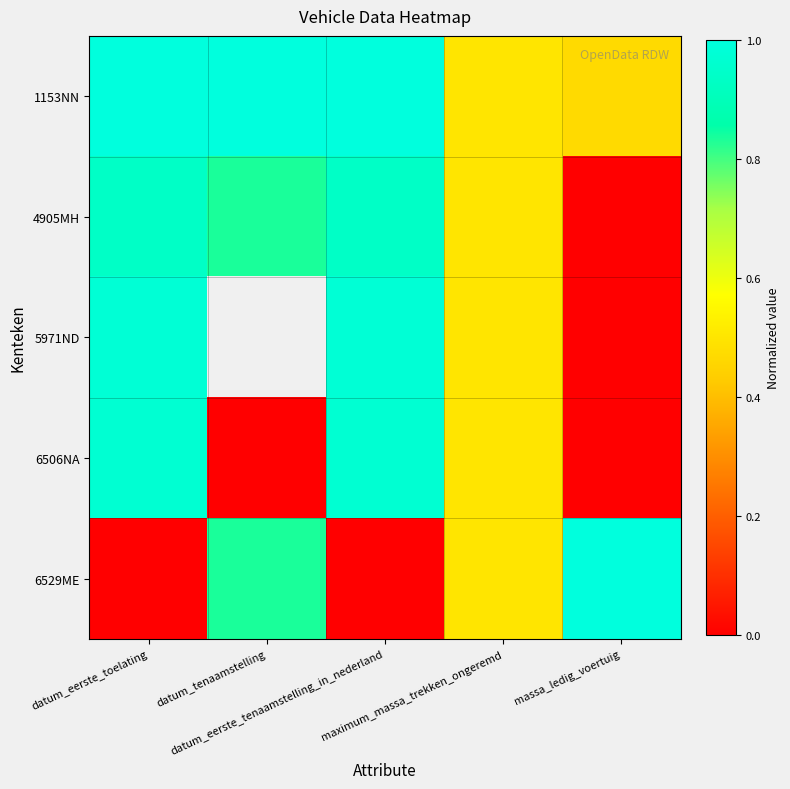

What is the difference between the maximum and second lowest values in the 5971ND series?

0.5